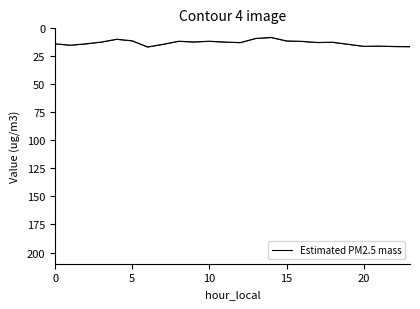

What is the ratio of the value at 7 to the value at 15?

1.3